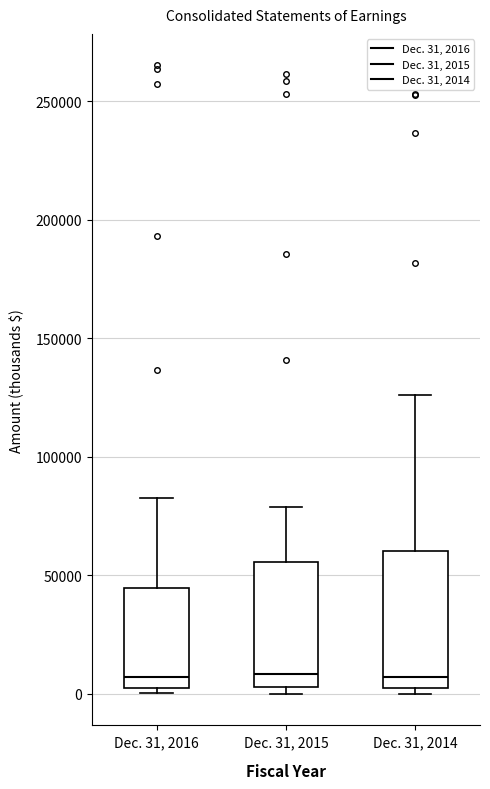

Reading left to right, transcribe this box plot: for each box, give where its median line is, the range the box spans, and where its two whiskers end, as read against the y-axis. The values are not printed on the chart, so give them approximately, as read against the axis.

Dec. 31, 2016: median 5000 (just above the box's lower edge), box 5000 to 45000, whiskers 0 to 85000
Dec. 31, 2015: median 10000, box 5000 to 55000, whiskers 0 to 80000
Dec. 31, 2014: median 5000 (just above the box's lower edge), box 5000 to 60000, whiskers 0 to 125000